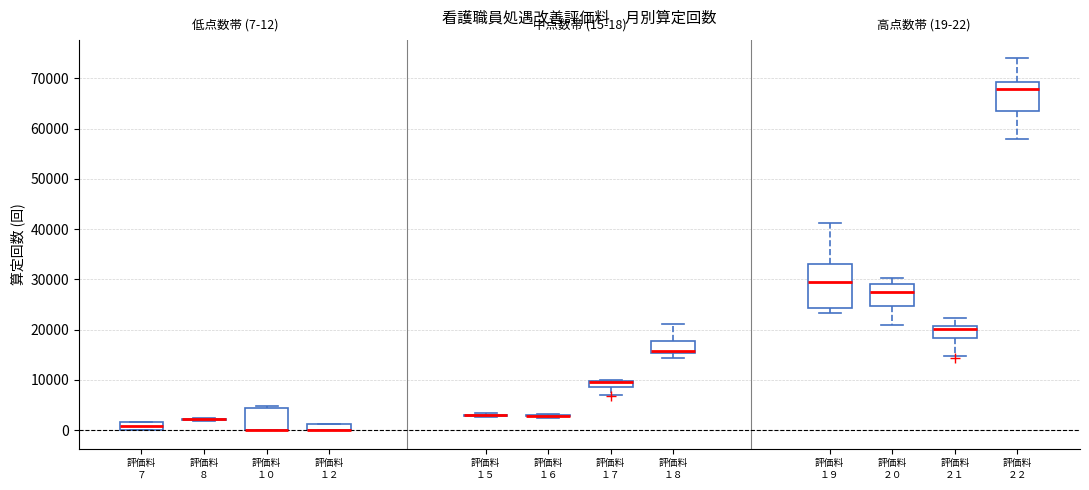

Which box is the tallest, from its lower edge to its upper edge?

評価料 １９